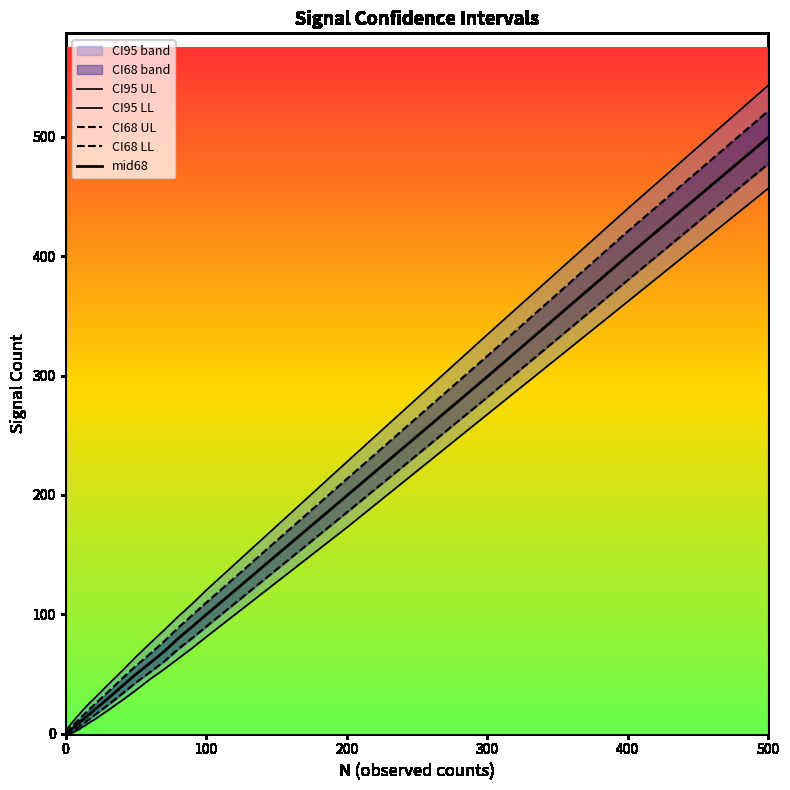

True or false: mid68 and CI68 LL intersect in this chart.

False